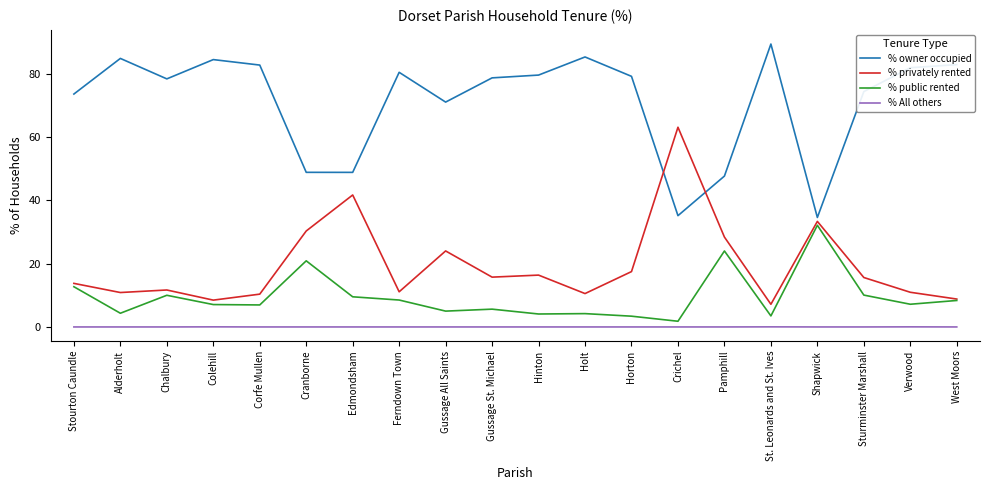

What is the difference between the second highest and minimum values in the % owner occupied series?

50.7